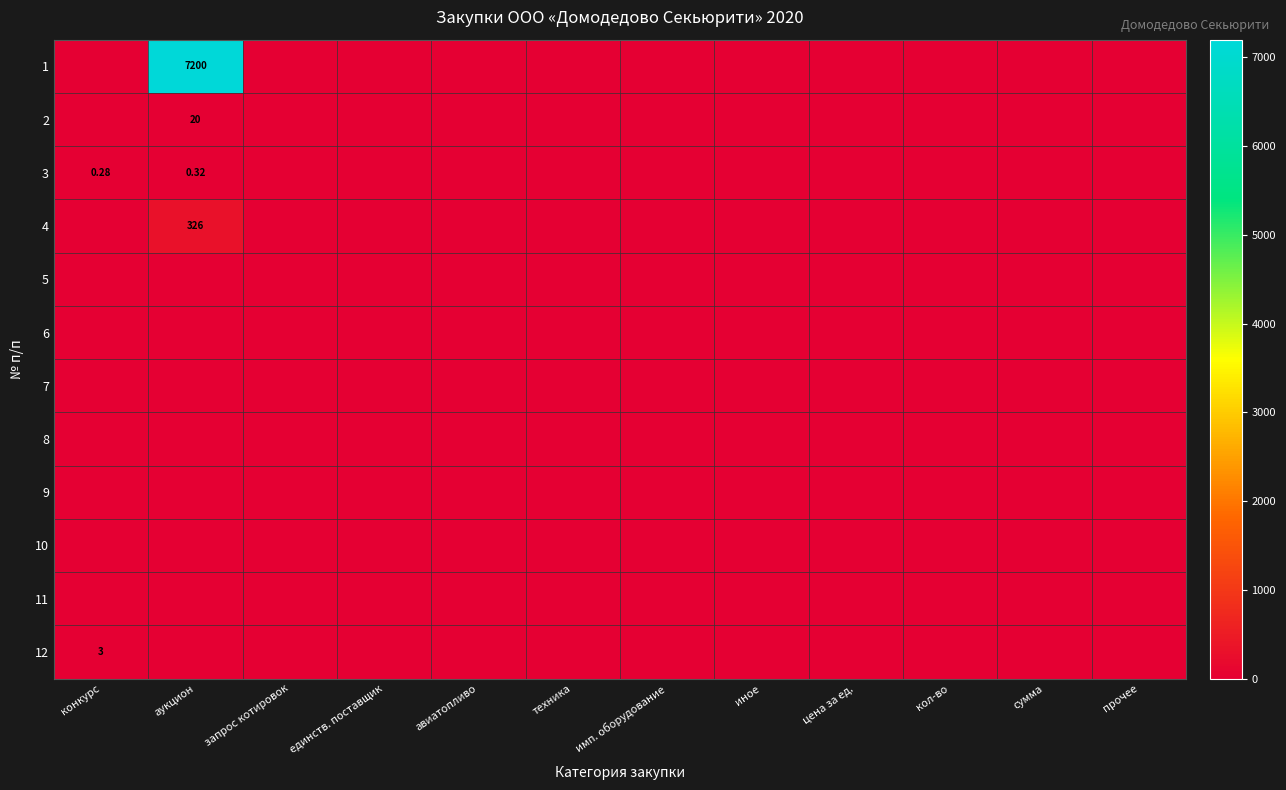

Which category has the lowest value in the 8 series?

конкурс